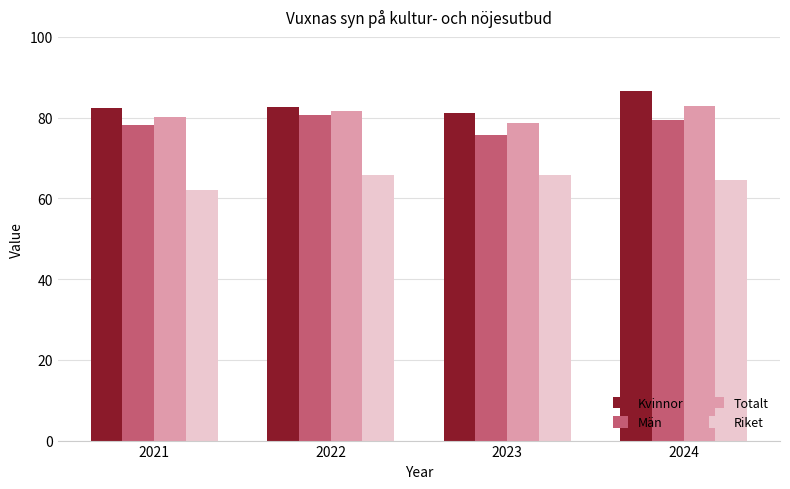

Which series changed the most between 2022 and 2023?

Män